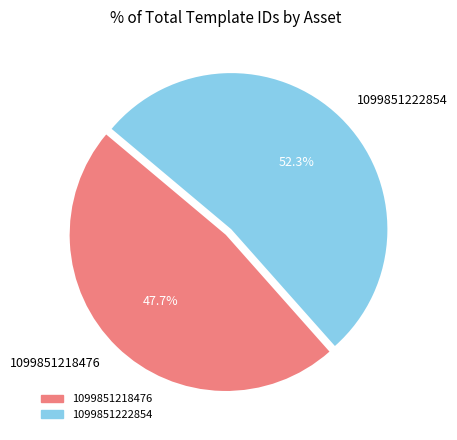

How many segments does this pie chart have?

2